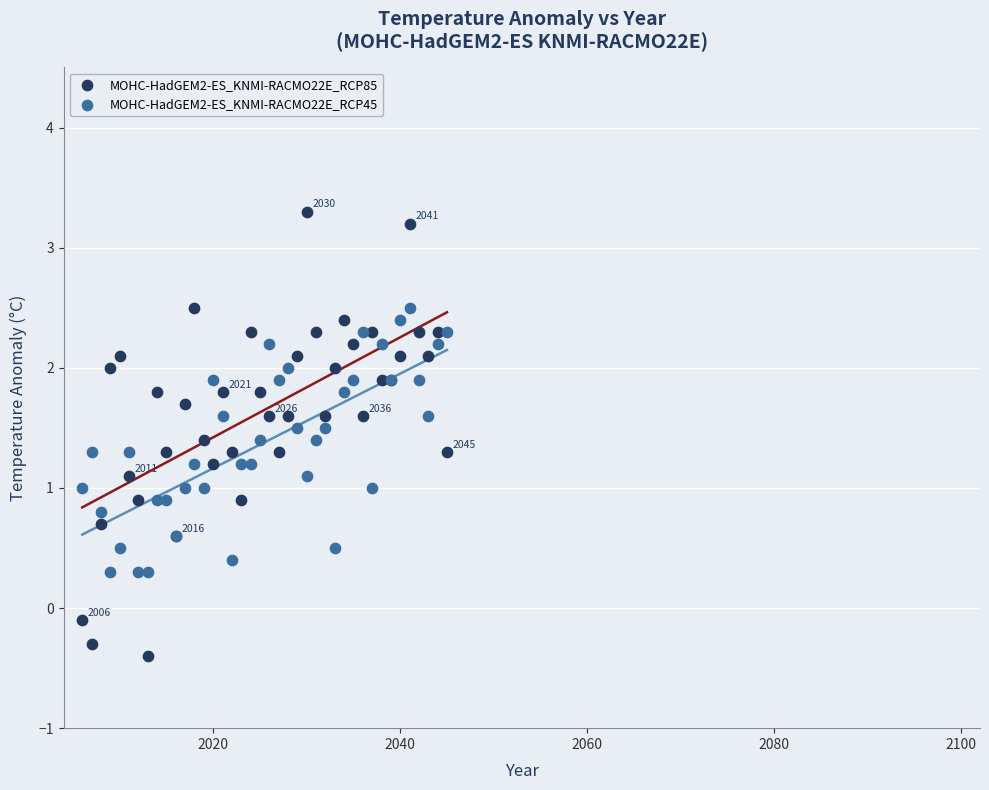

Which series has the largest Y range (max minus min)?

MOHC-HadGEM2-ES_KNMI-RACMO22E_RCP85